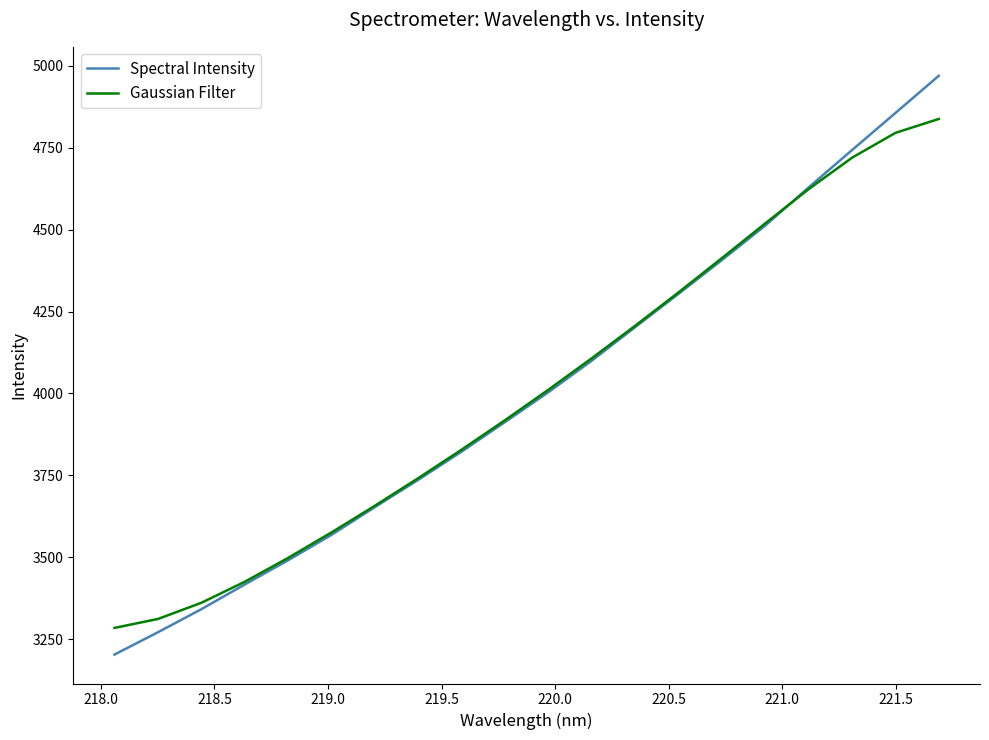

List the series in order of their peak value, highest first.

Spectral Intensity, Gaussian Filter